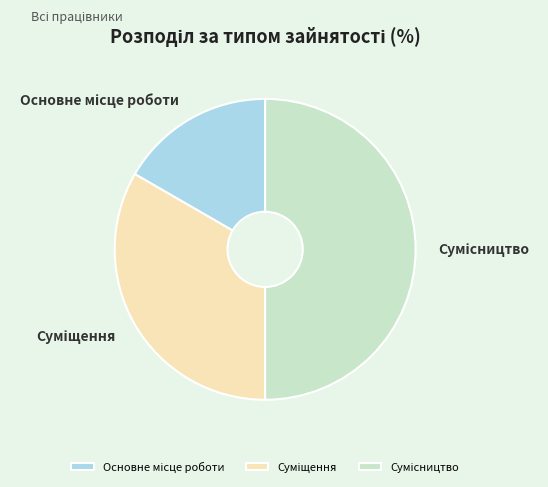

What is the change in value from Суміщення to Сумісництво?

+1